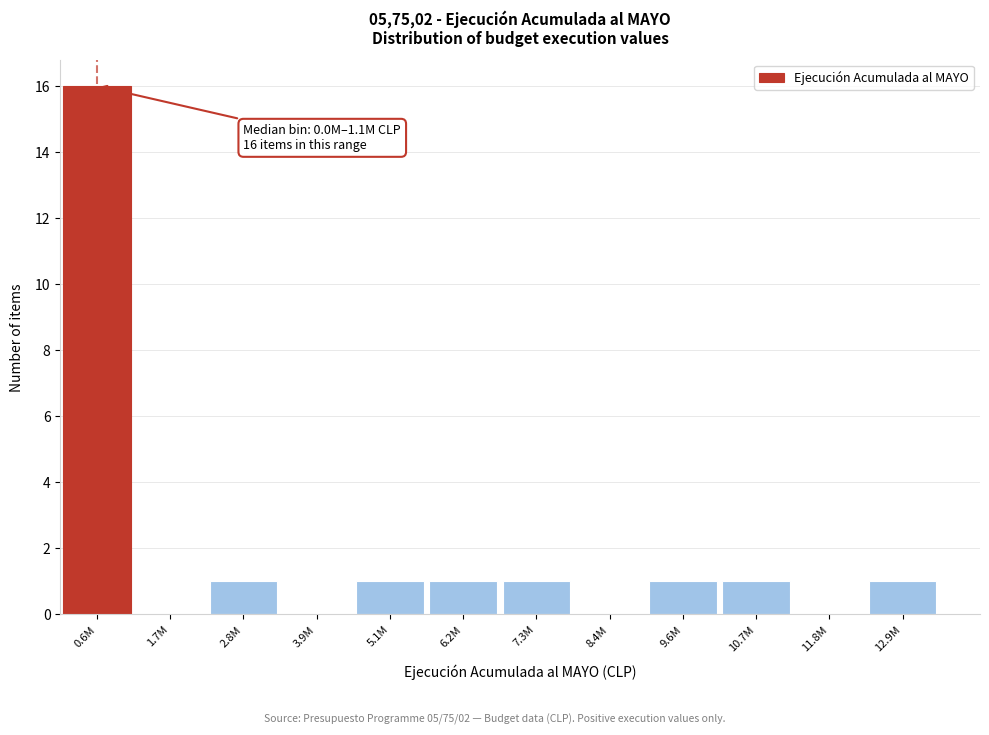

Reading left to right, what are all the values shown in this chart?

0.6M=16	1.7M=0	2.8M=1	3.9M=0	5.1M=1	6.2M=1	7.3M=1	8.4M=0	9.6M=1	10.7M=1	11.8M=0	12.9M=1